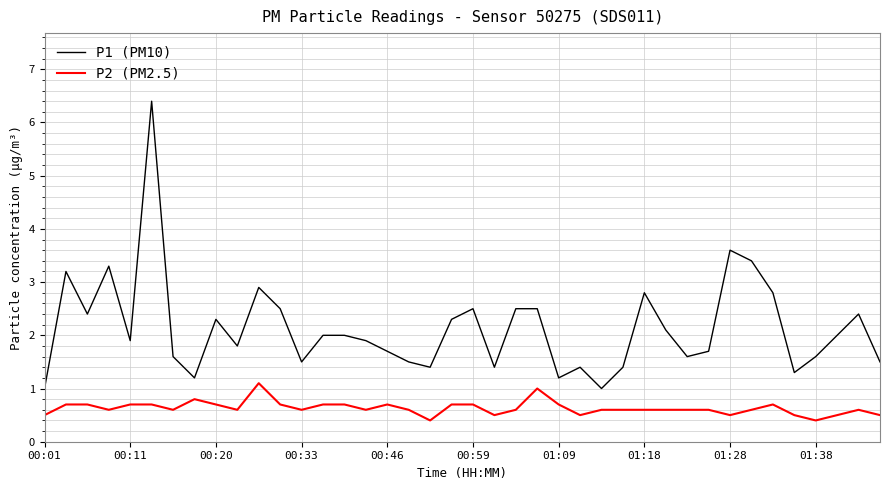

Which series has the largest total across all categories?

P1 (PM10)